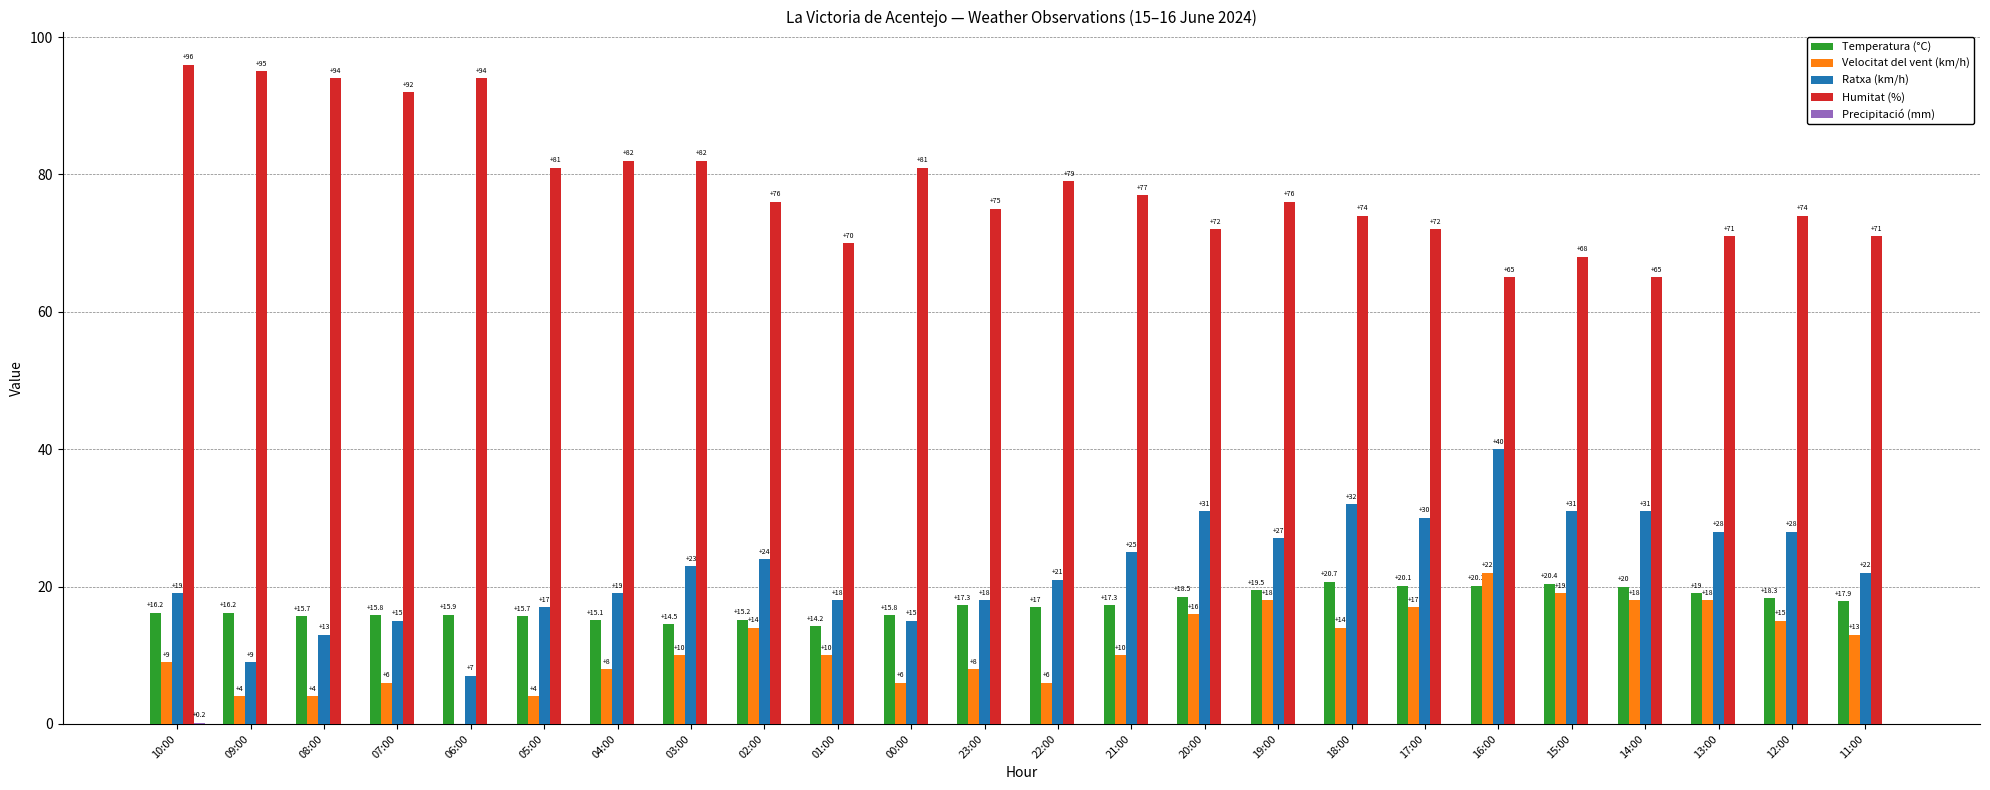

Is it true that Humitat (%) equals 75.0 at 23:00?

True